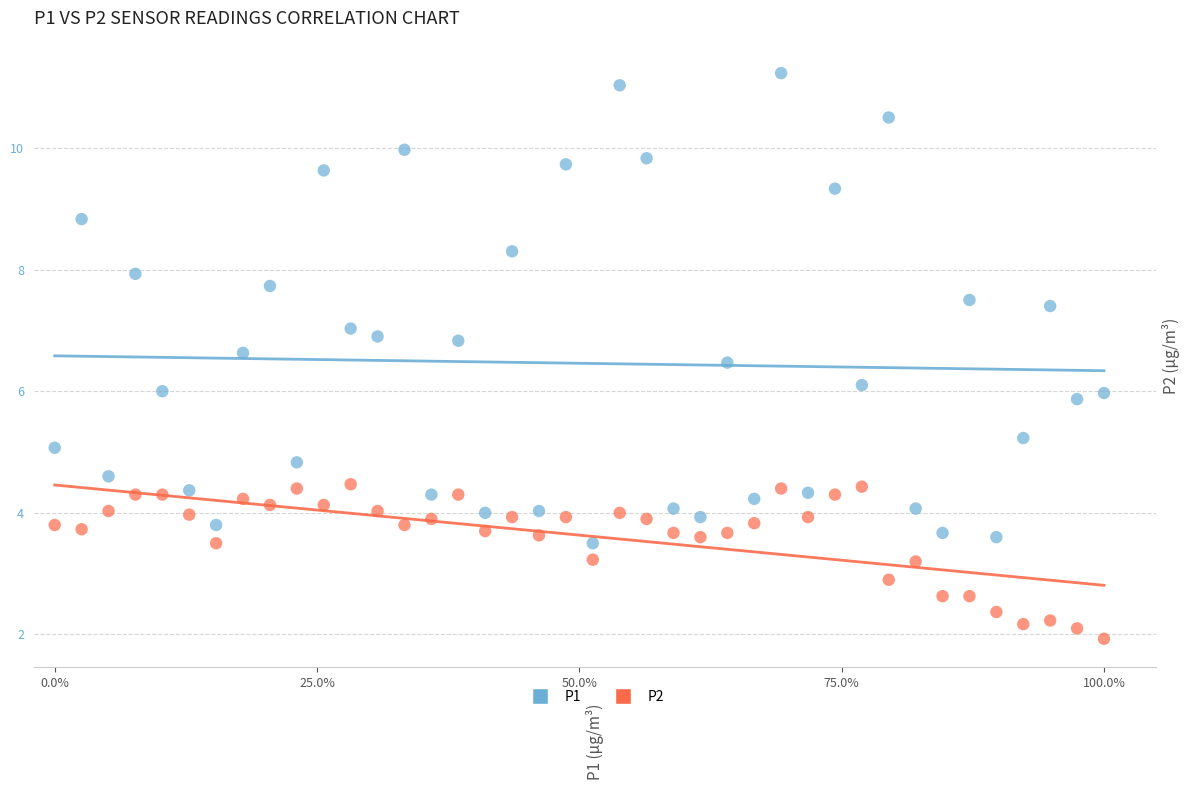

Across all data points, what is the range of Y values (max minus min)?

9.3